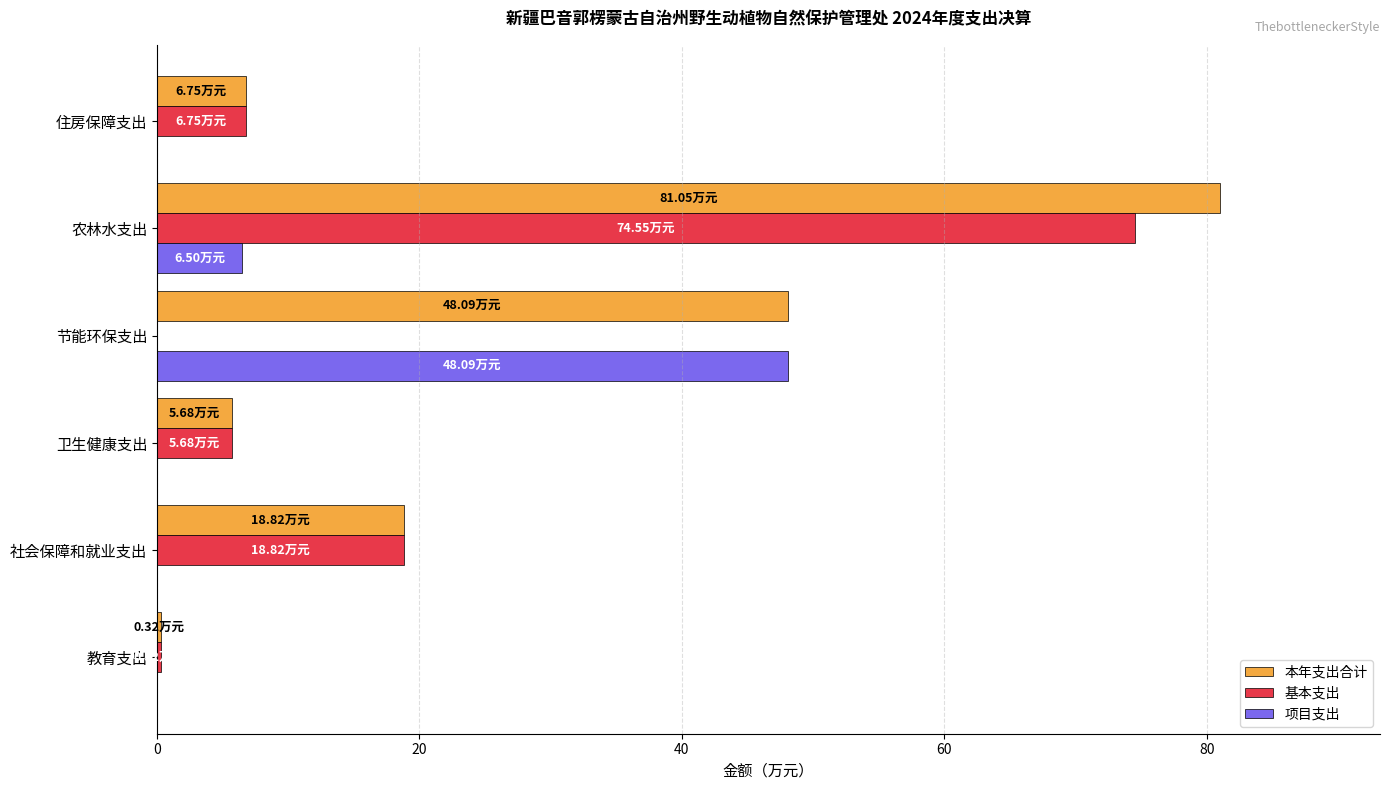

Between 教育支出 and 农林水支出, which series saw the biggest shift?

本年支出合计